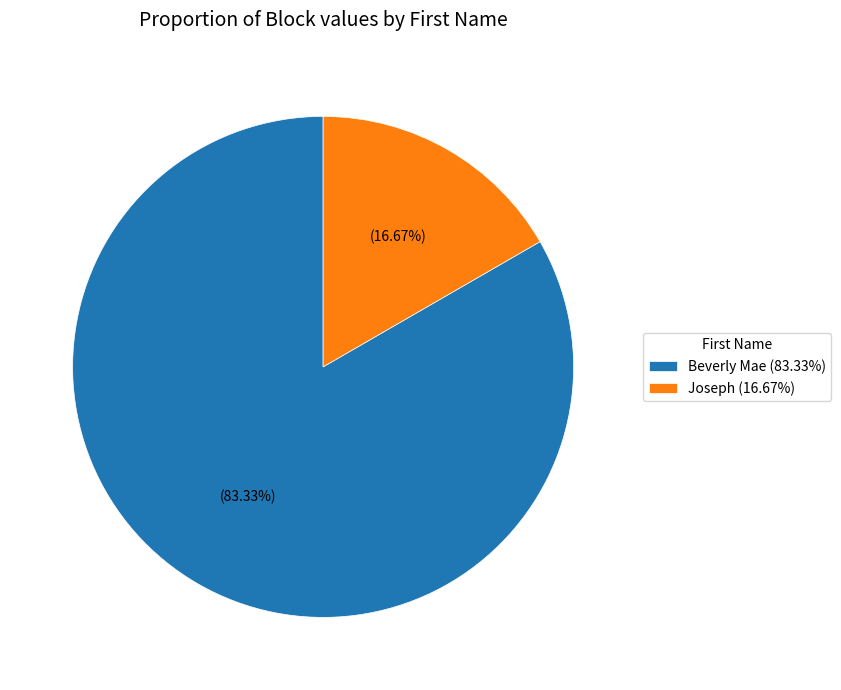

To the nearest percent, what portion does Joseph represent?

17%